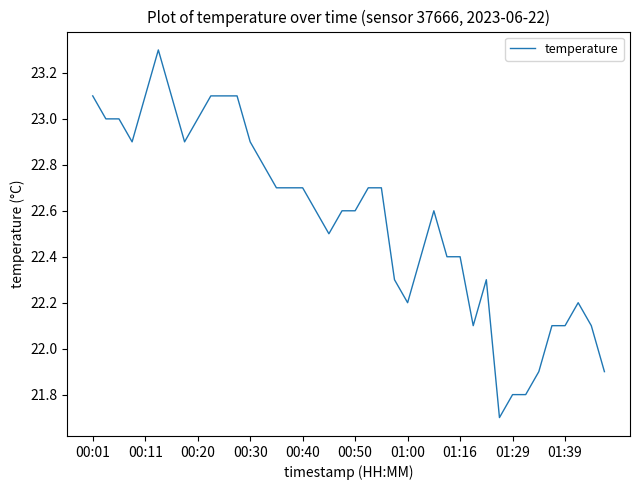

What is the greatest value displayed?

23.3